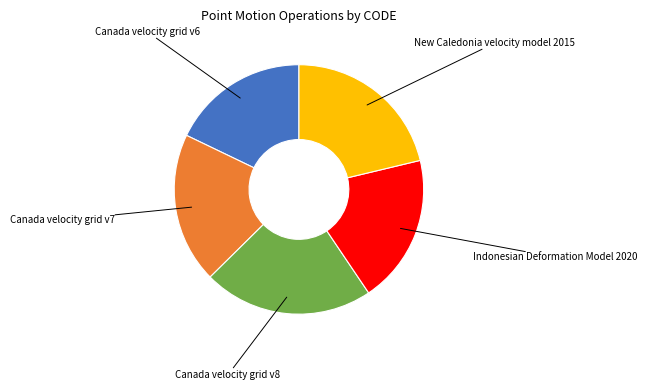

Between Canada velocity grid v6 and Indonesian Deformation Model 2020, which is larger?

Indonesian Deformation Model 2020